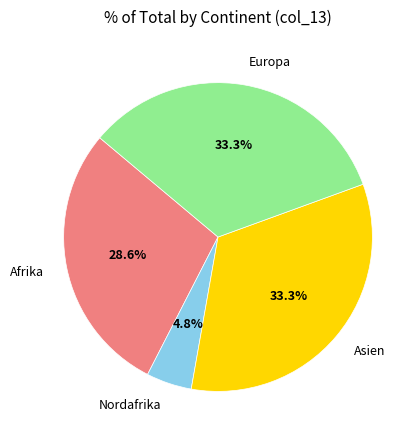

Is there a majority slice in this chart?

No